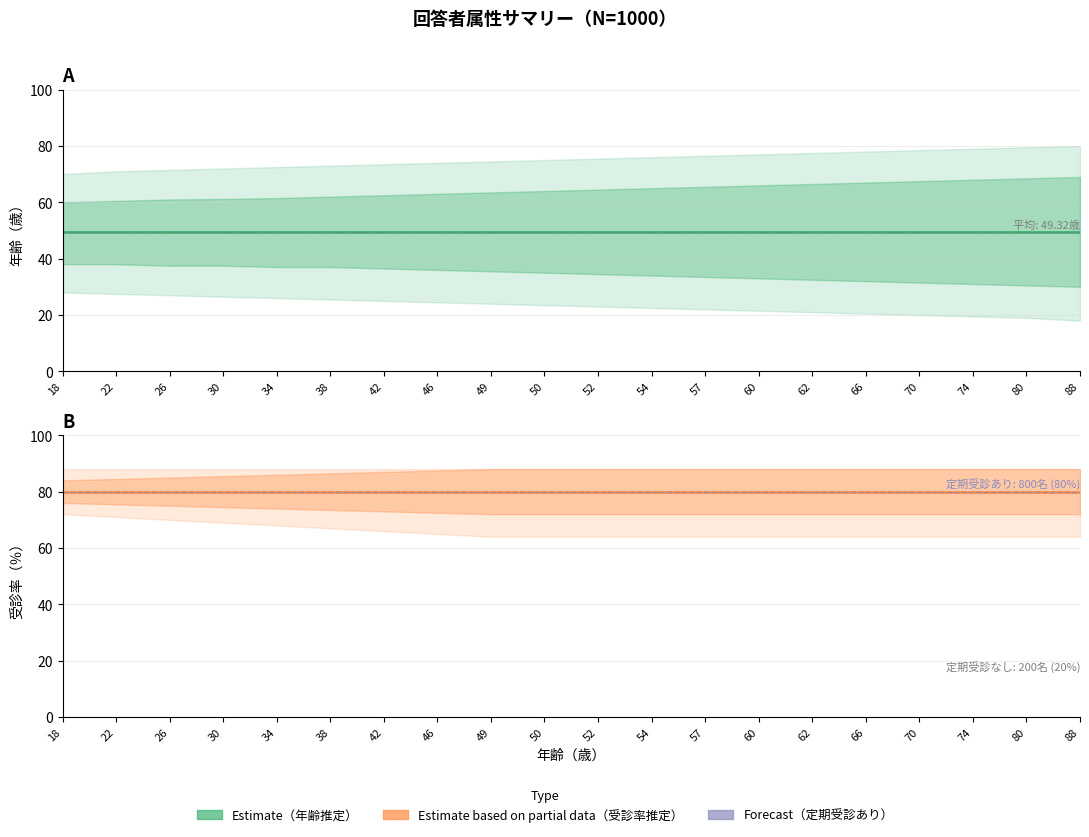

True or false: Estimate (mean) and Estimate based on partial data (mean) cross at least once.

False